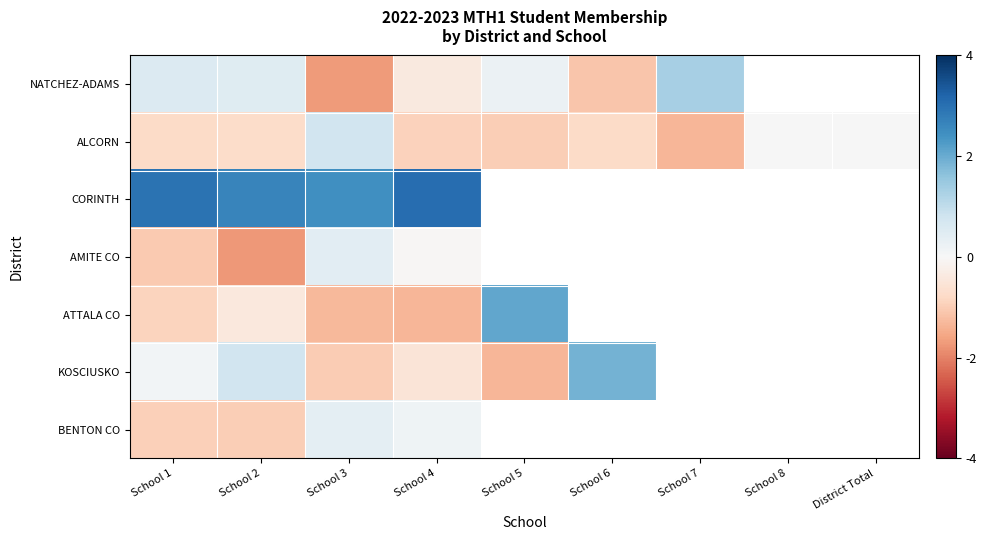

Rank the series by their maximum value, from lowest to highest.

BENTON CO, AMITE CO, ALCORN, NATCHEZ-ADAMS, KOSCIUSKO, ATTALA CO, CORINTH